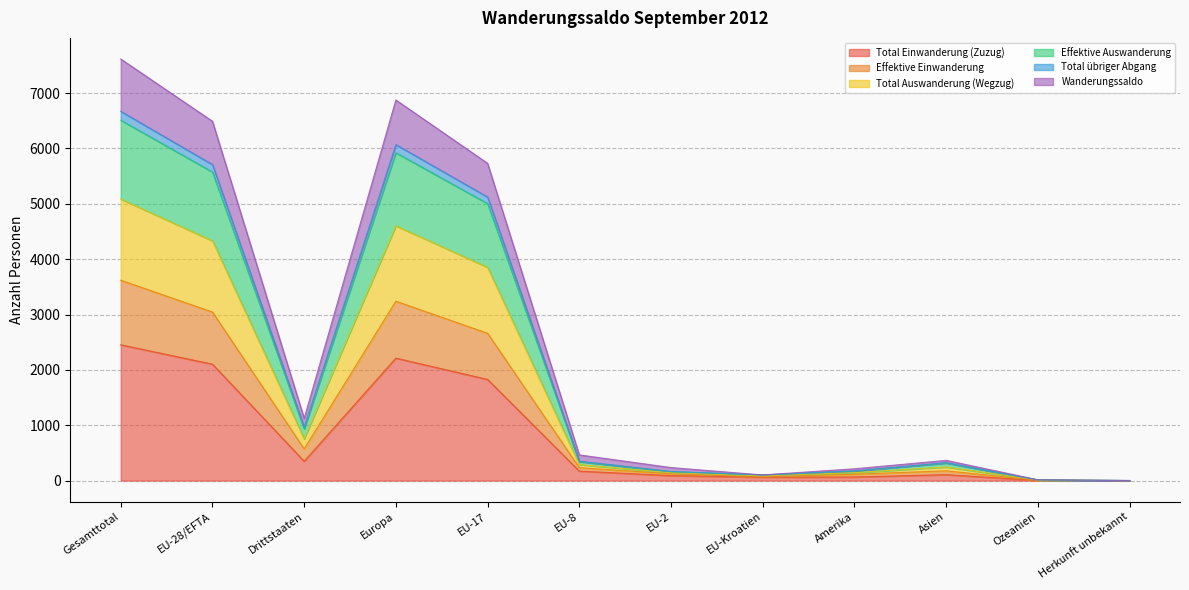

Which category has the highest value in the Total Einwanderung (Zuzug) series?

Gesamttotal